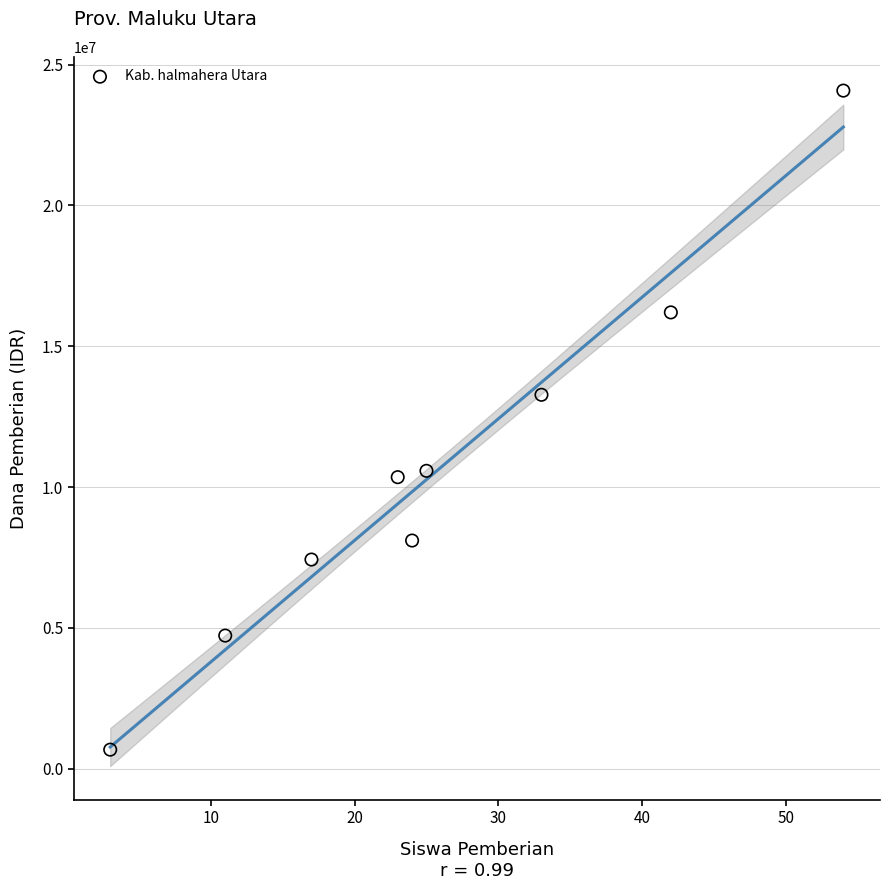

What is the average X value?

26